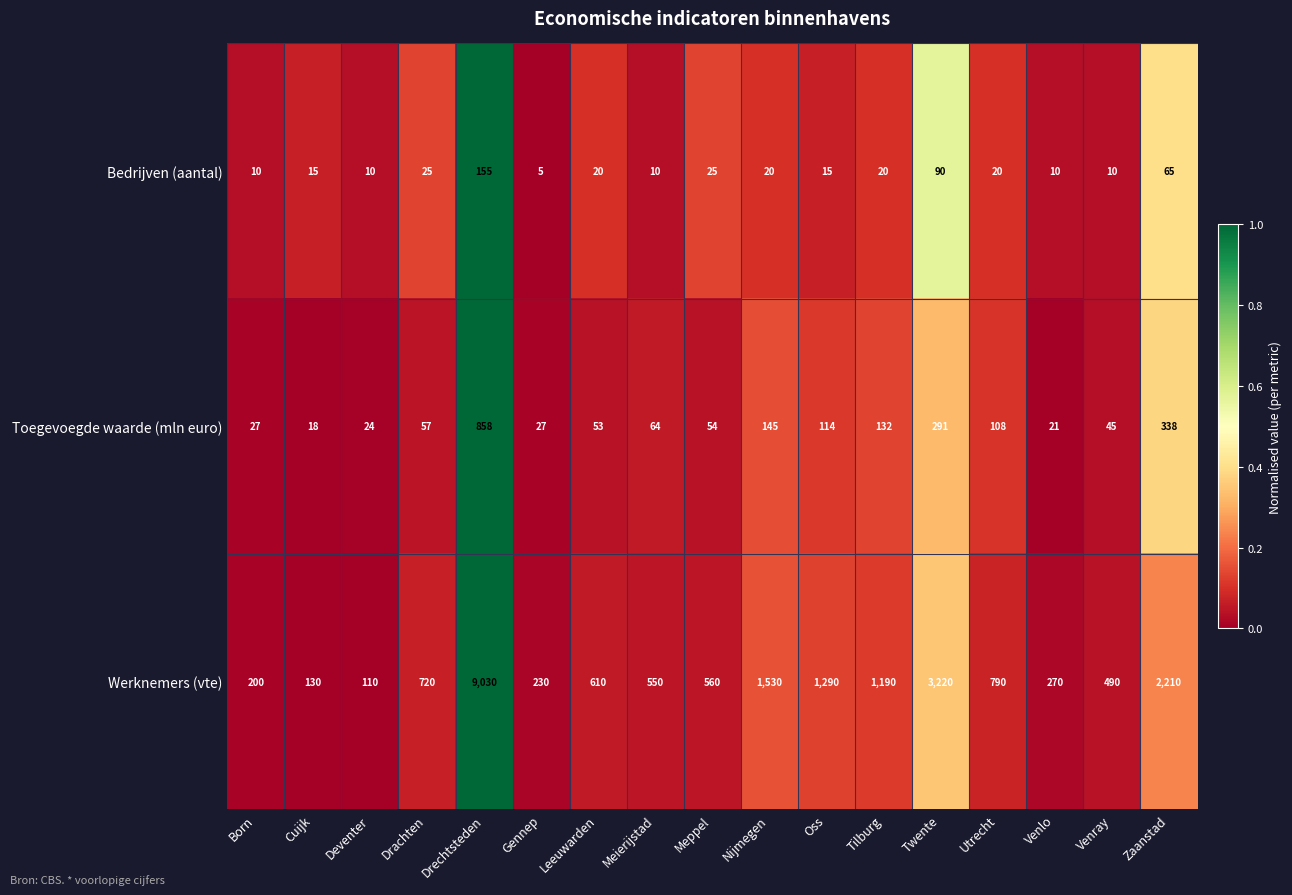

Where is Bedrijven (aantal) nearest to the value 80?

Twente